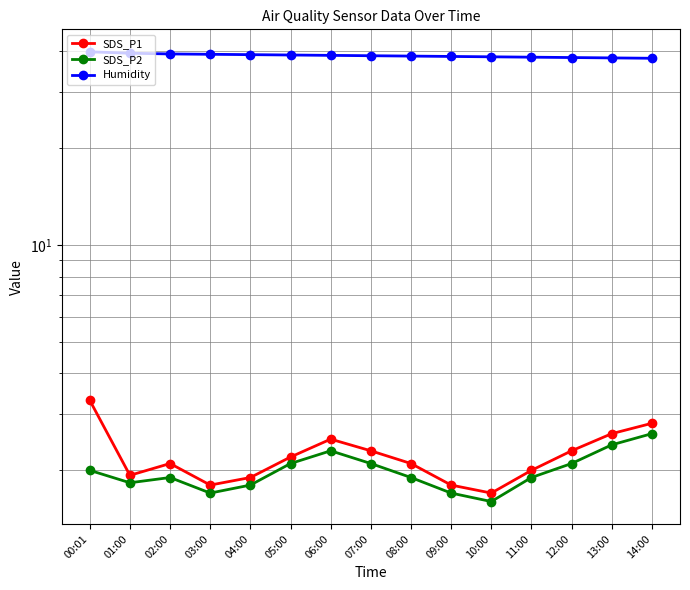

What is the difference between the maximum and minimum values in the SDS_P2 series?

1.0